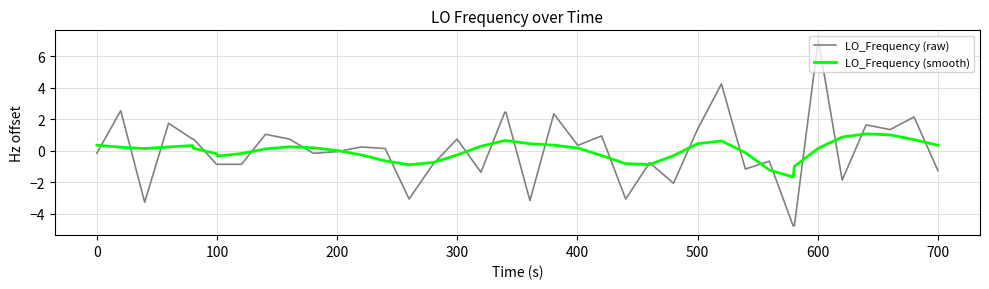

What is the smallest value displayed?

-4.8